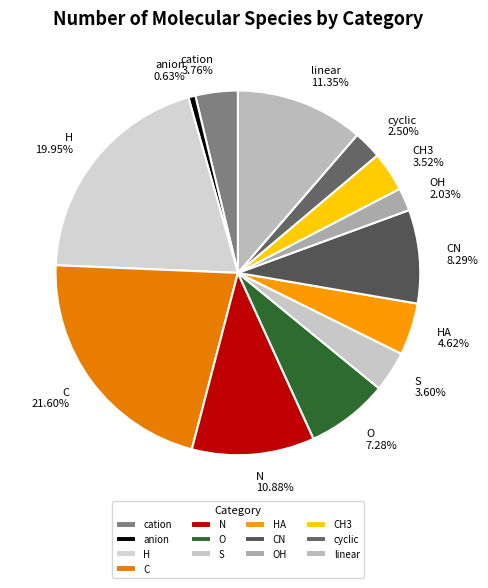

What is the largest slice in the pie chart?

C